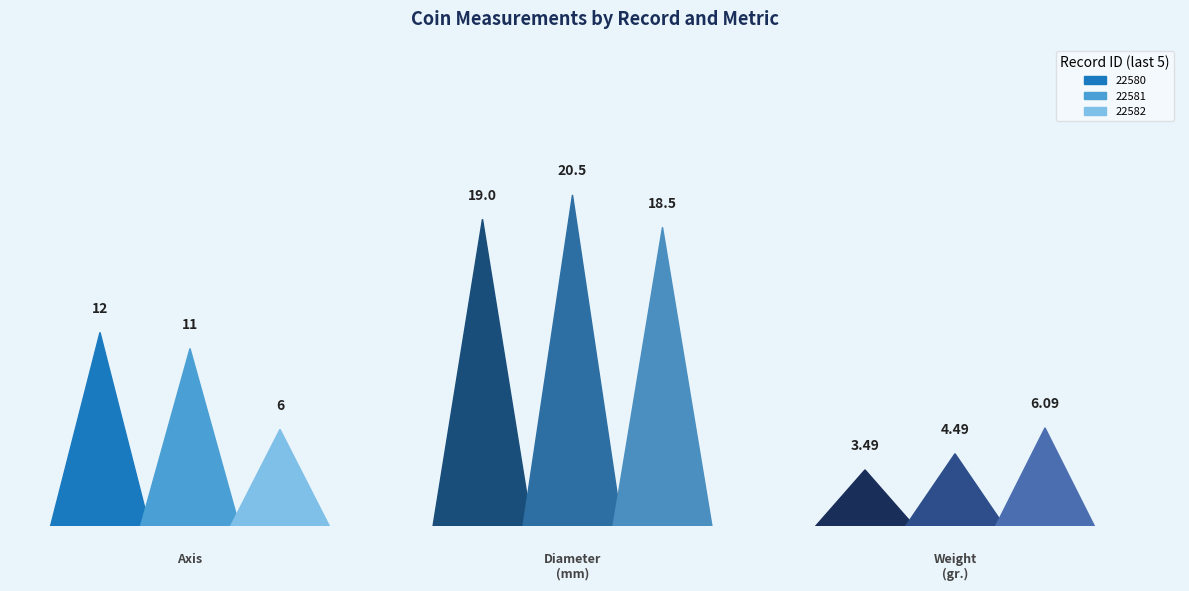

What is the maximum value for Diameter (in mm)?

20.5